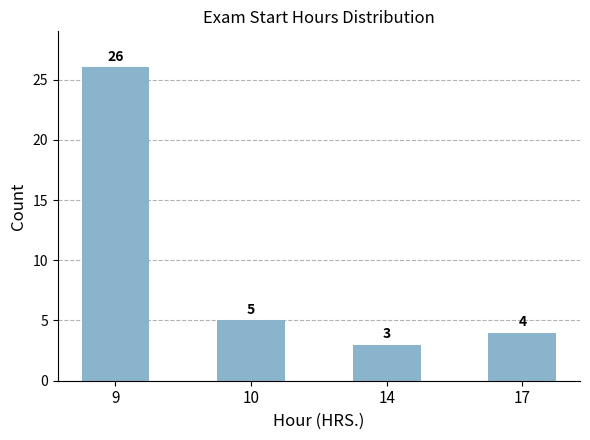

Reading right to left, transcribe all the data shown in this chart.

17=4	14=3	10=5	9=26